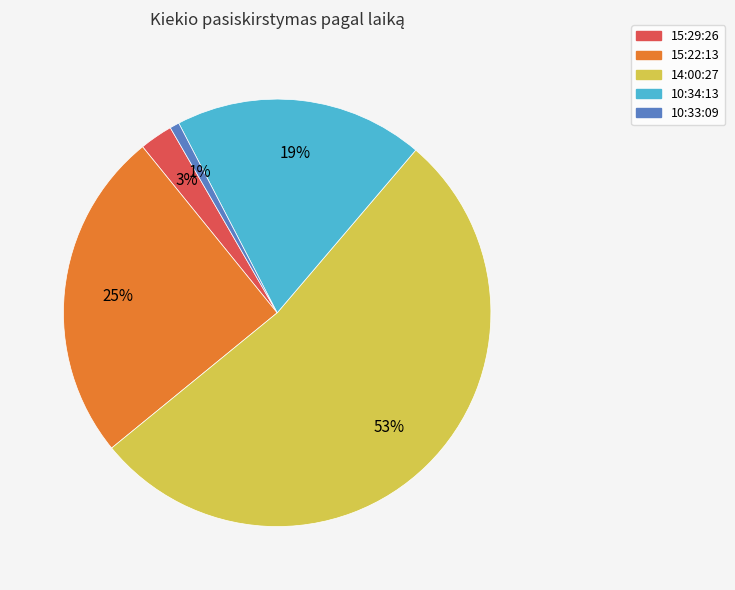

Is it true that 14:00:27 is 62% of the pie?

False